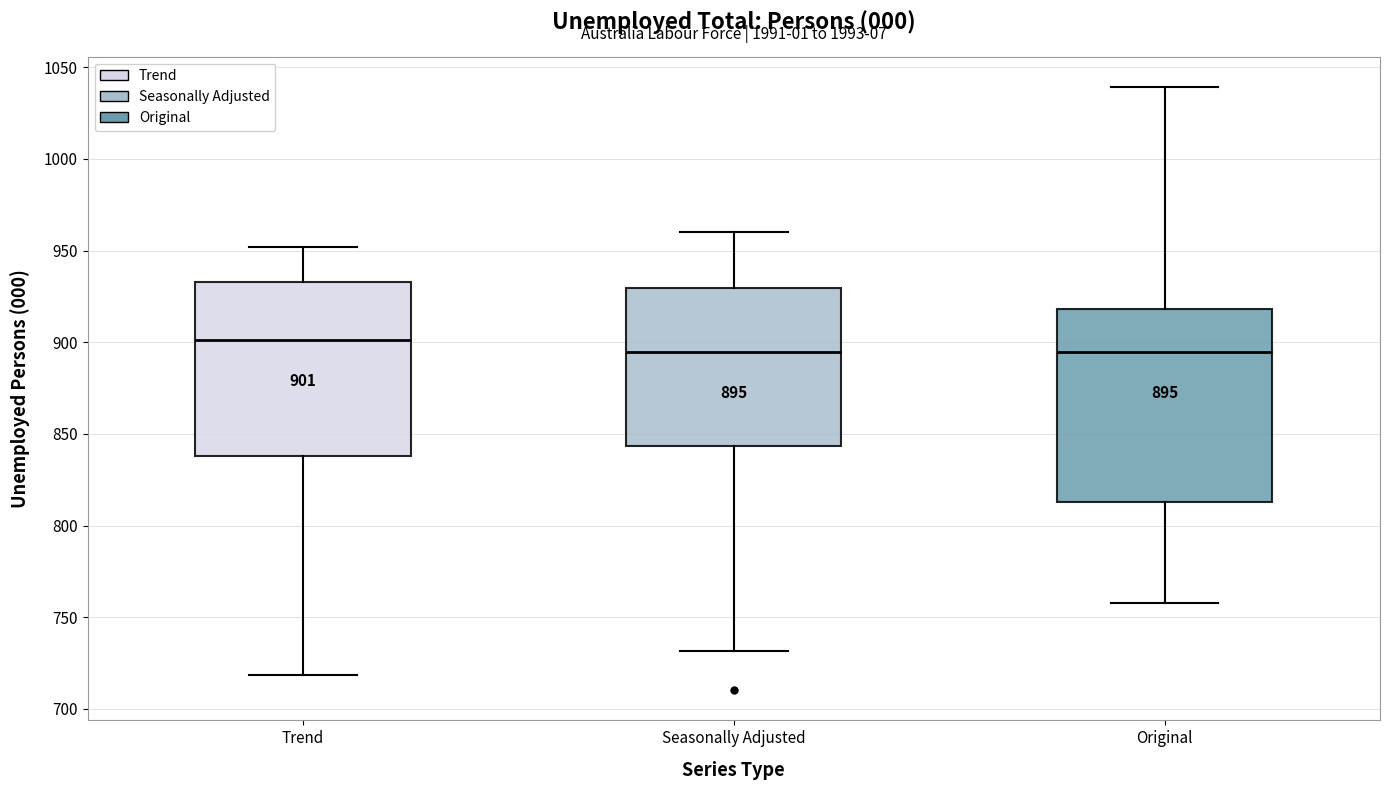

Which box has the highest median line?

Trend